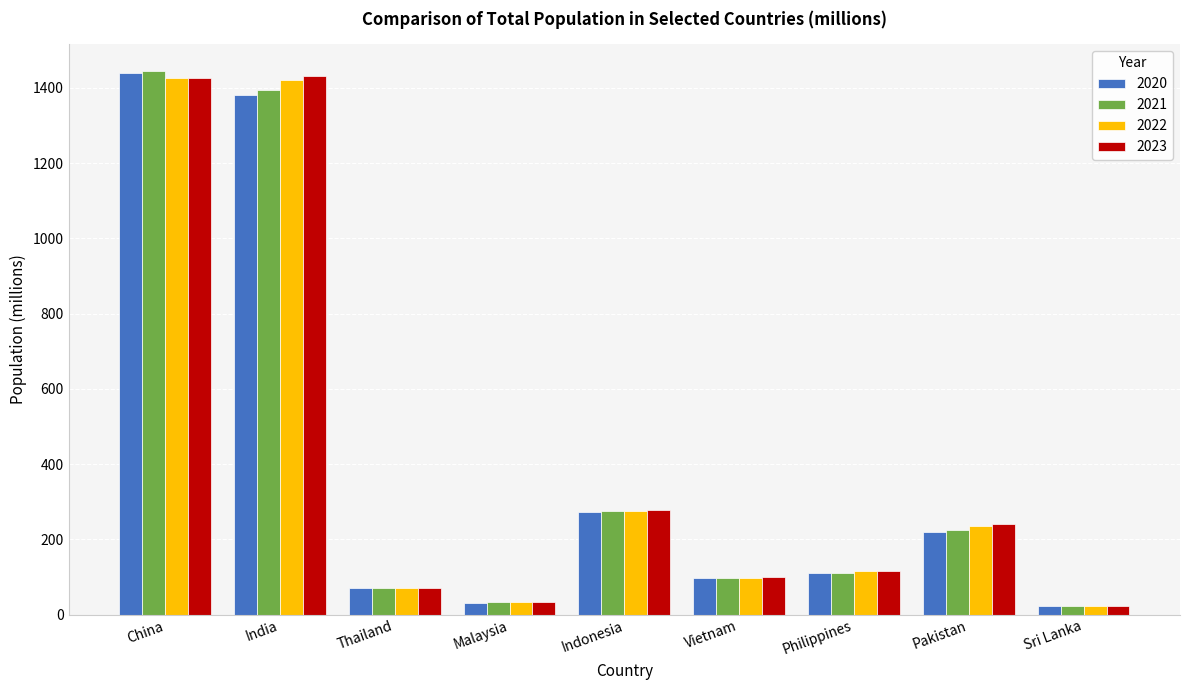

What is the sum of the 2021 values at Pakistan and Philippines?

336.4